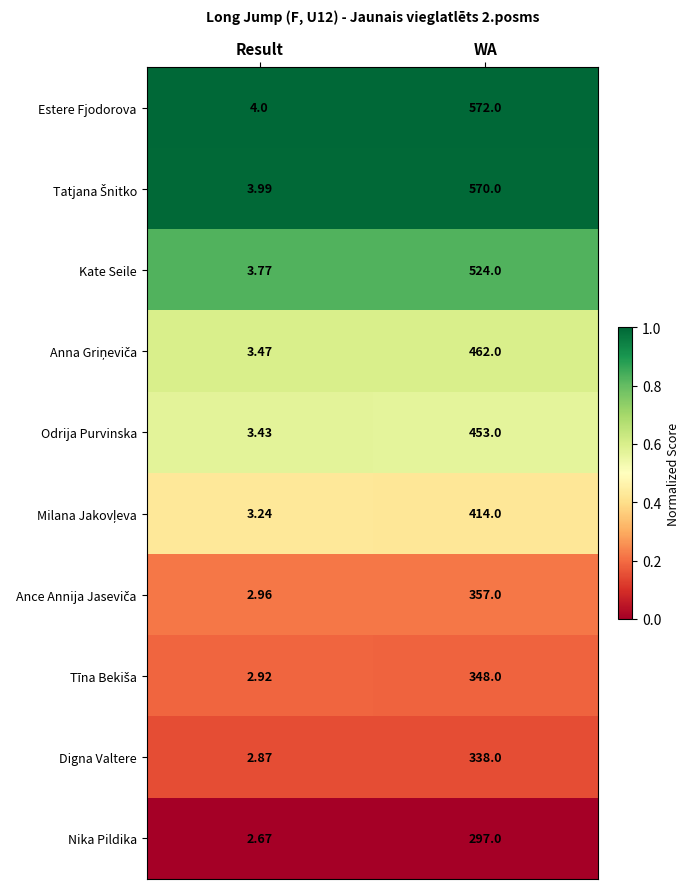

What is the total value across all series at Result?

33.3